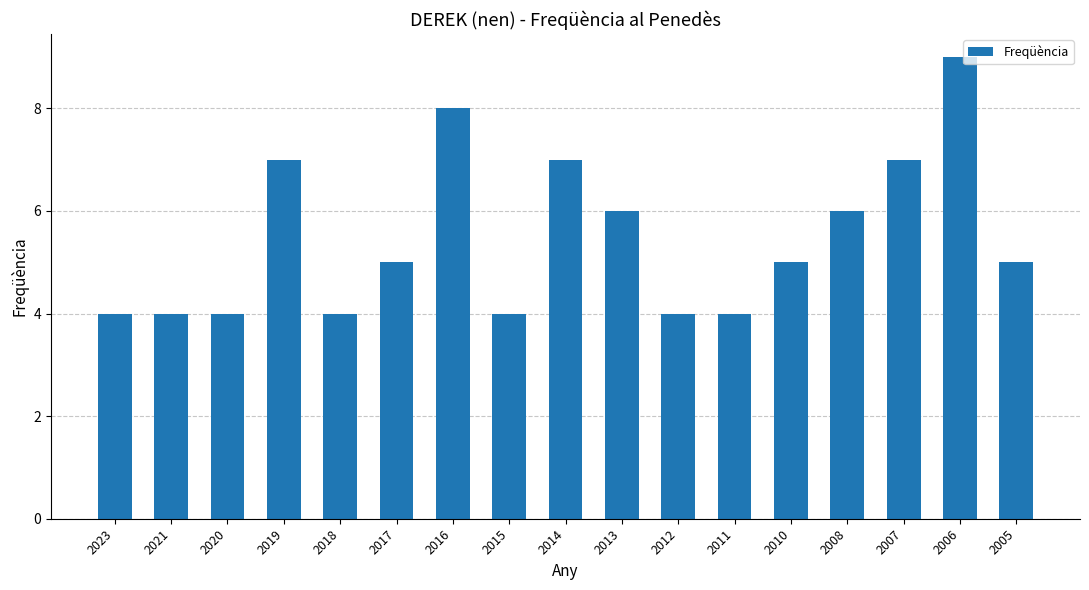

What is the sum of the values at 2015 and 2008?

10